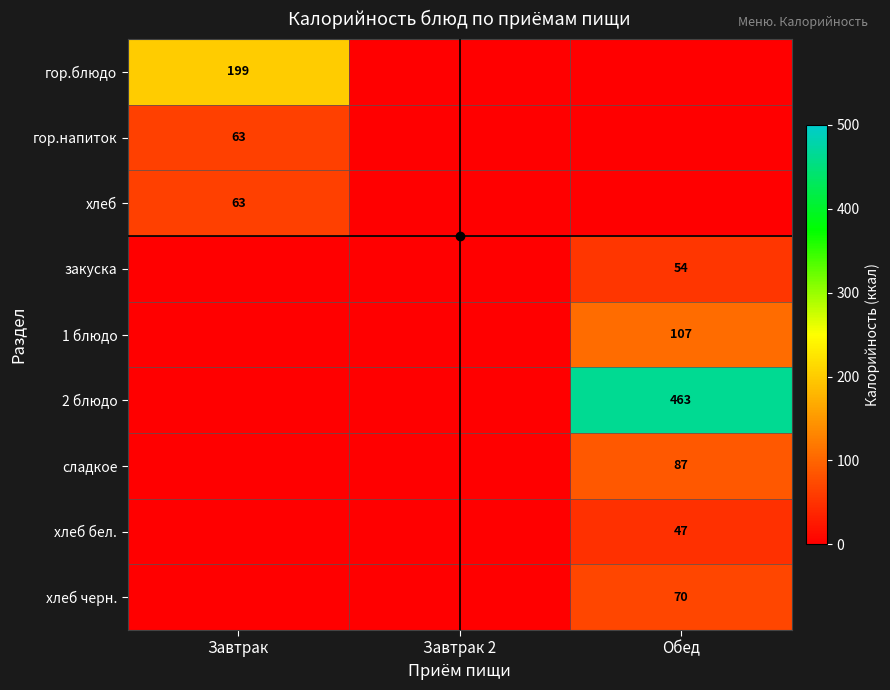

True or false: гор.блюдо has a value of 133 at Завтрак.

False